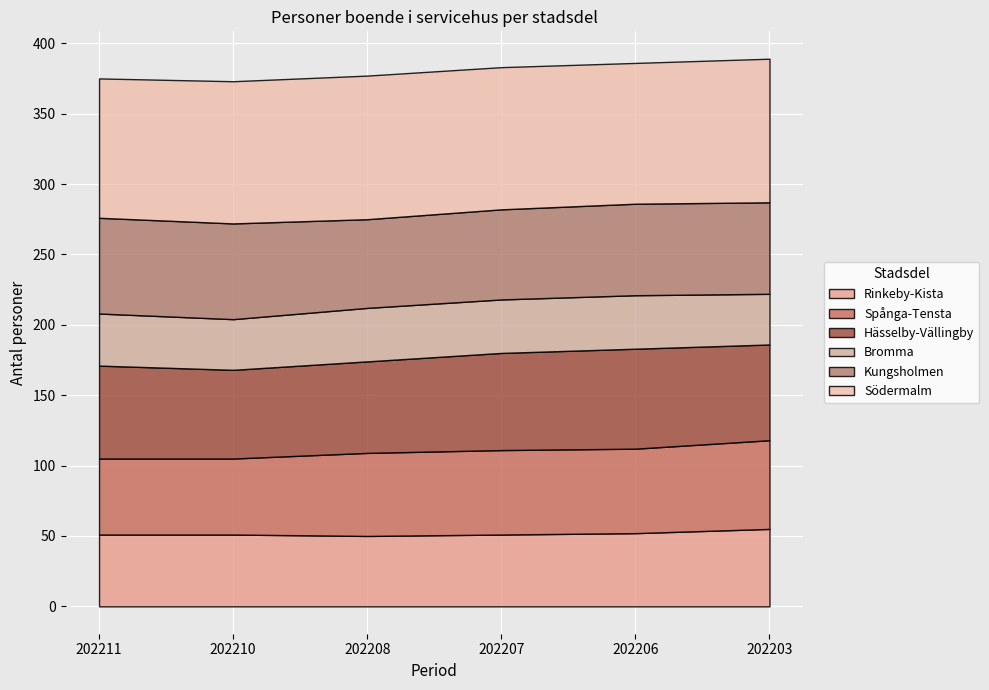

Where is the first local maximum for Södermalm?

202208